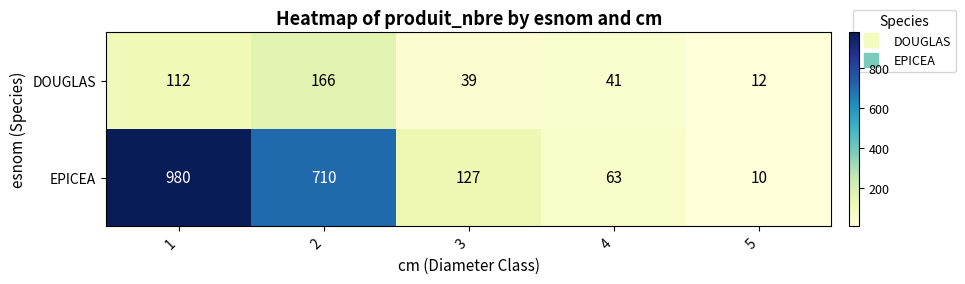

What value does the EPICEA series have at 4?

63